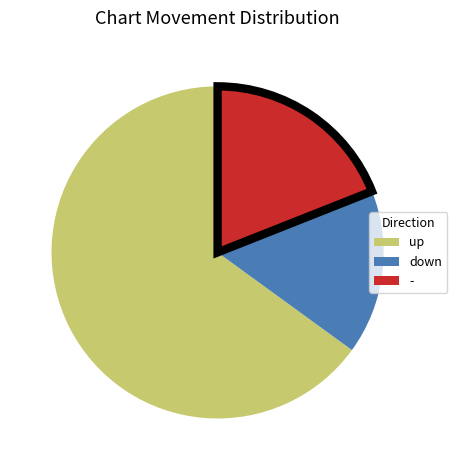

Which slice is the largest?

up